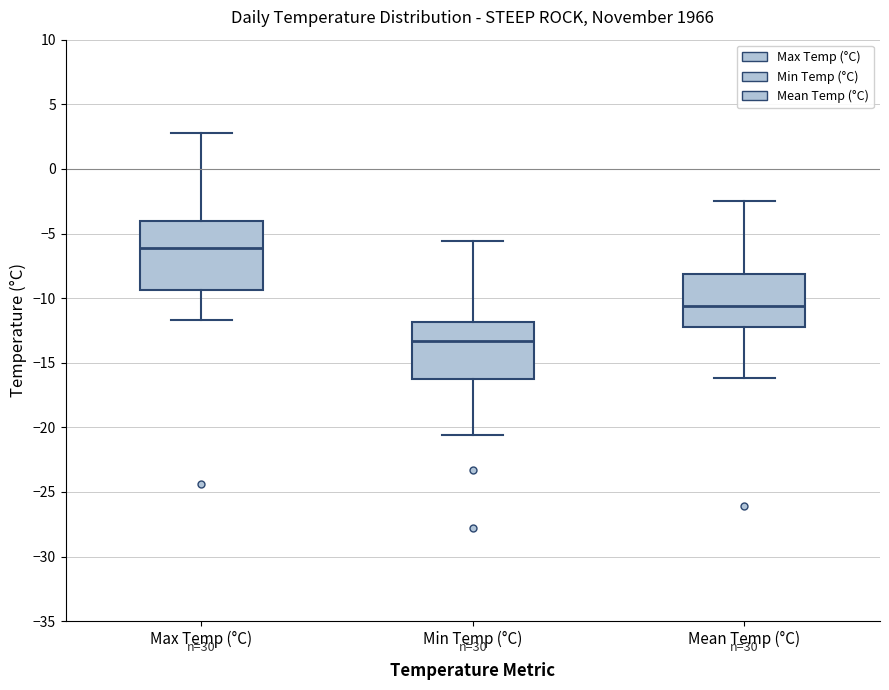

Where does the median line of the box for Mean Temp (°C) sit on the y-axis? The values are not printed on the chart, so give them approximately, as read against the axis.

-10.5